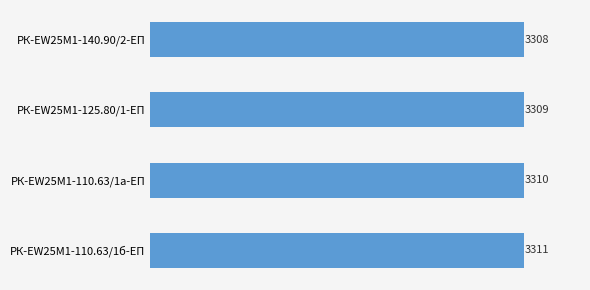

What is the approximate value at РК-EW25M1-110.63/1б-ЕП?

3311